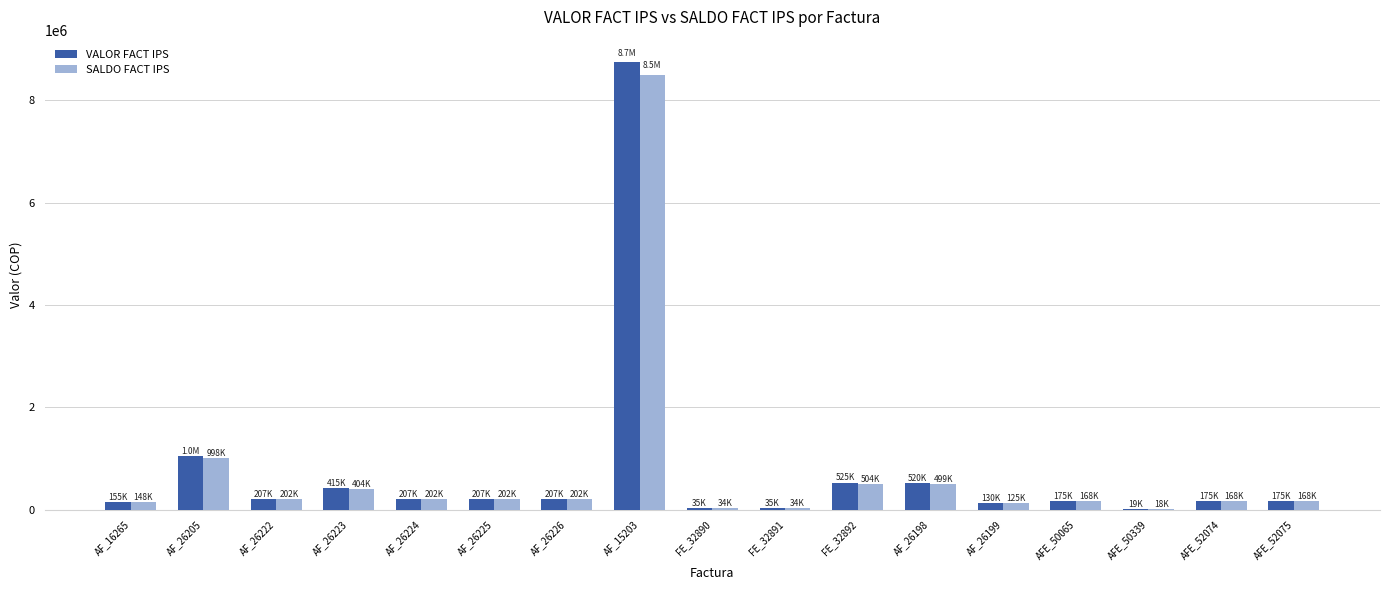

Which series changed the most between AF_26225 and AF_15203?

VALOR FACT IPS